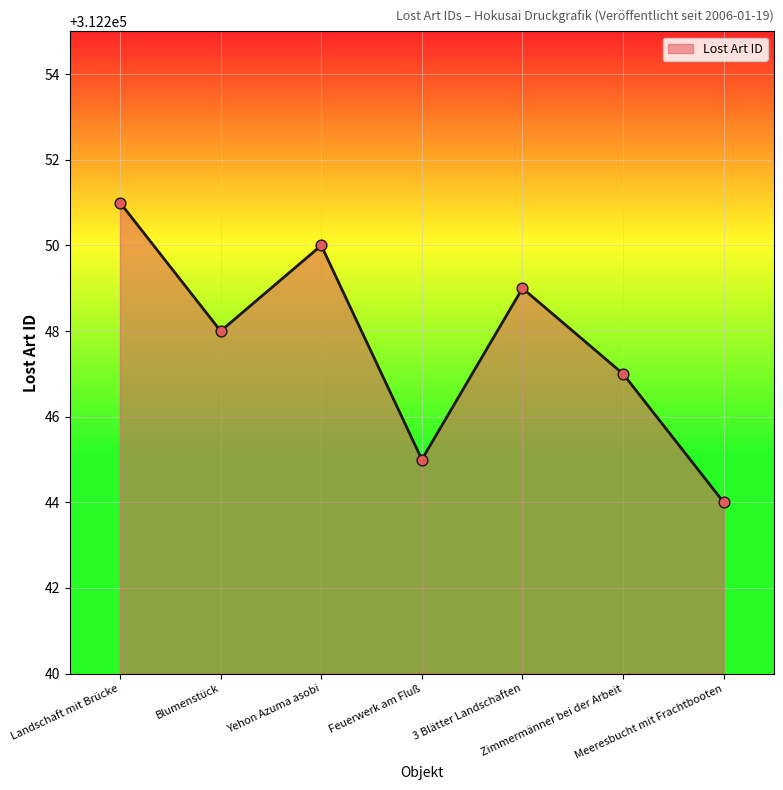

What is the ratio of the value at Meeresbucht mit Frachtbooten to the value at Zimmermänner bei der Arbeit?

1.0